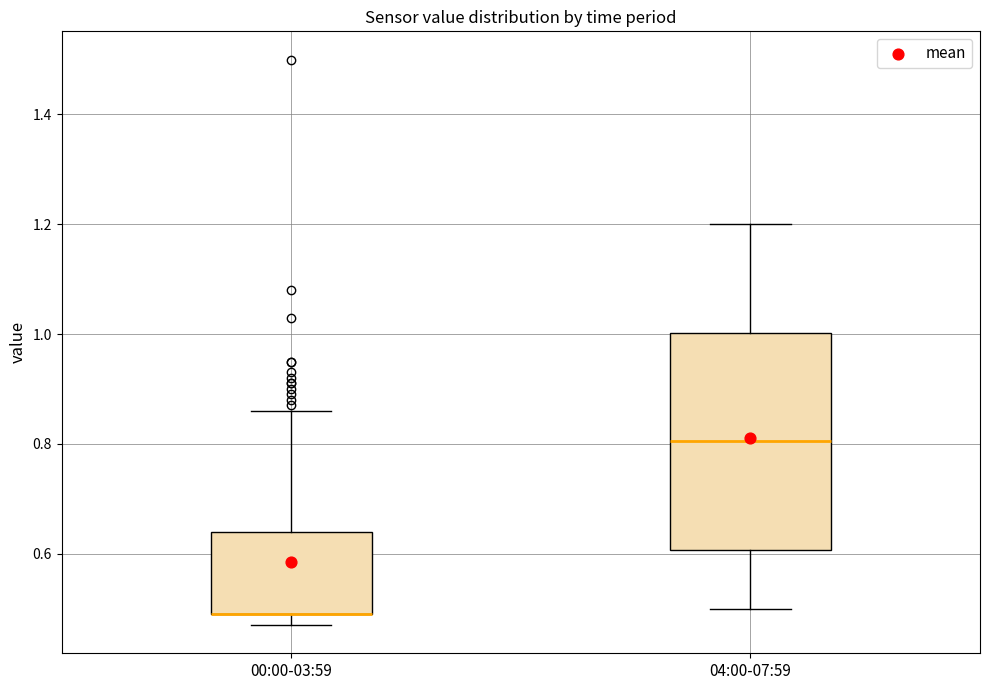

Where does the upper whisker of the box for 00:00-03:59 end on the y-axis? The values are not printed on the chart, so give them approximately, as read against the axis.

0.86